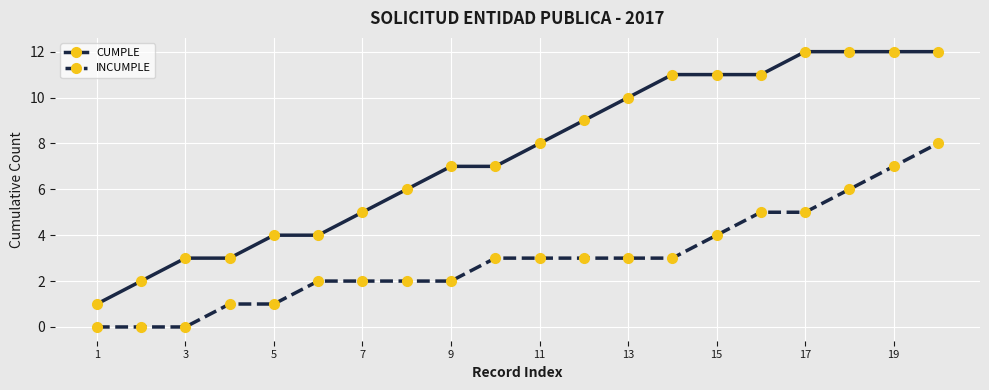

What is the greatest value displayed?

12